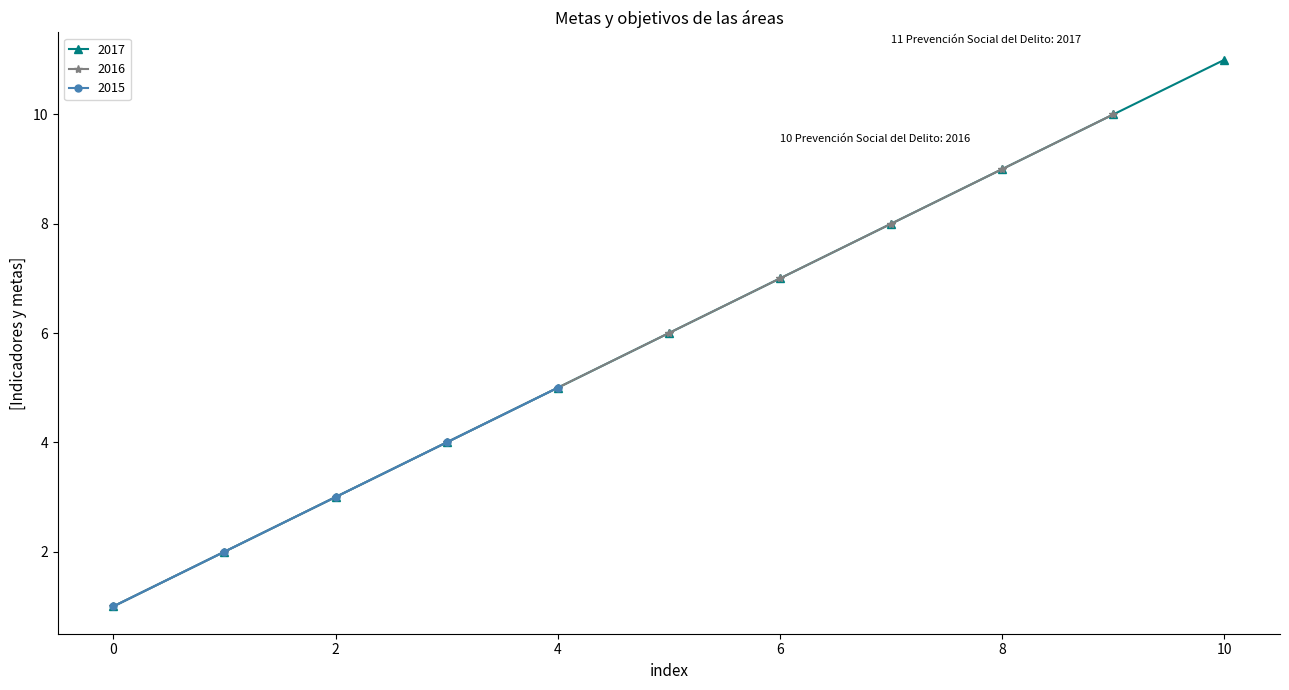

What is the sum of all Unique Objectives values?

26